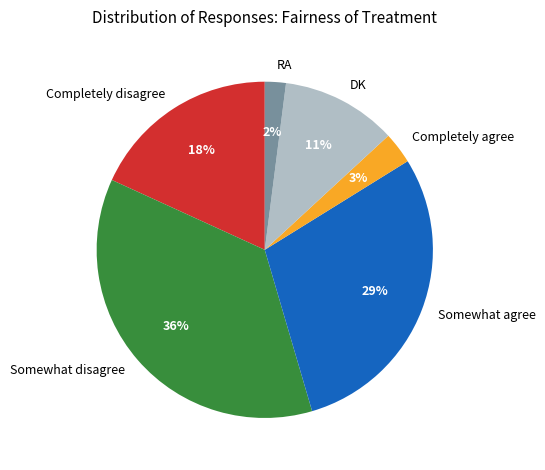

Between Completely agree and Somewhat agree, which is larger?

Somewhat agree